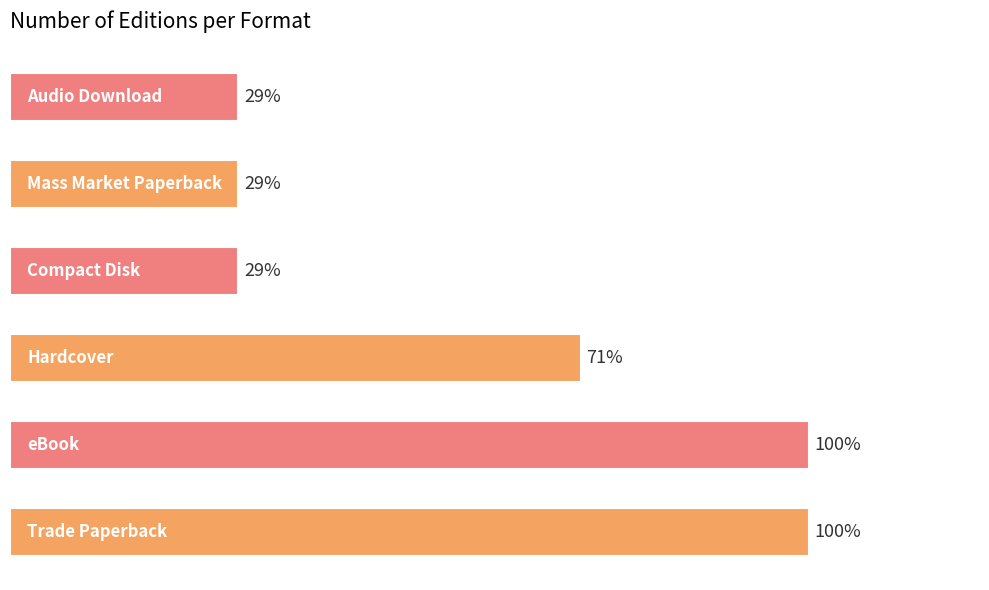

What is the difference between the second highest and minimum values?

3